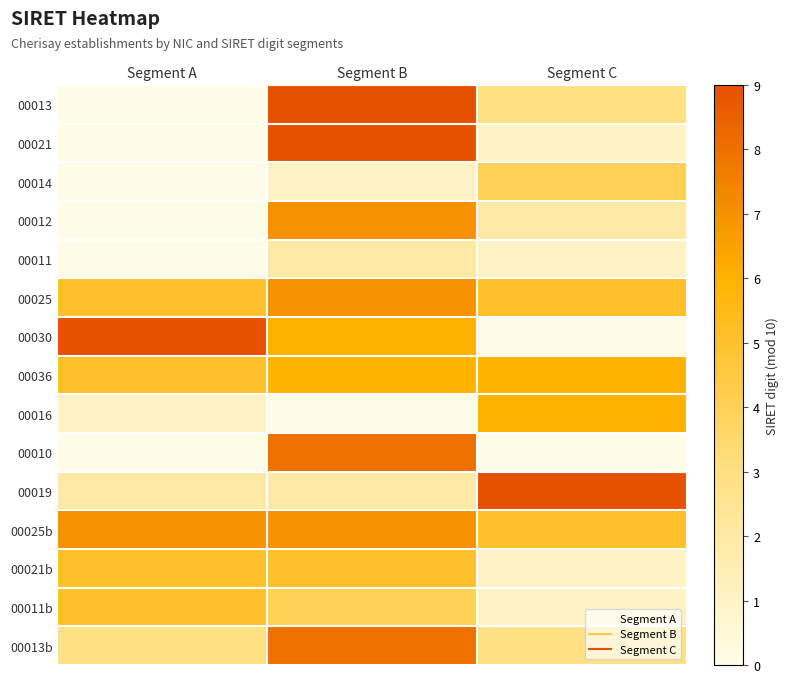

Which label corresponds to the smallest value in the chart?

Segment A